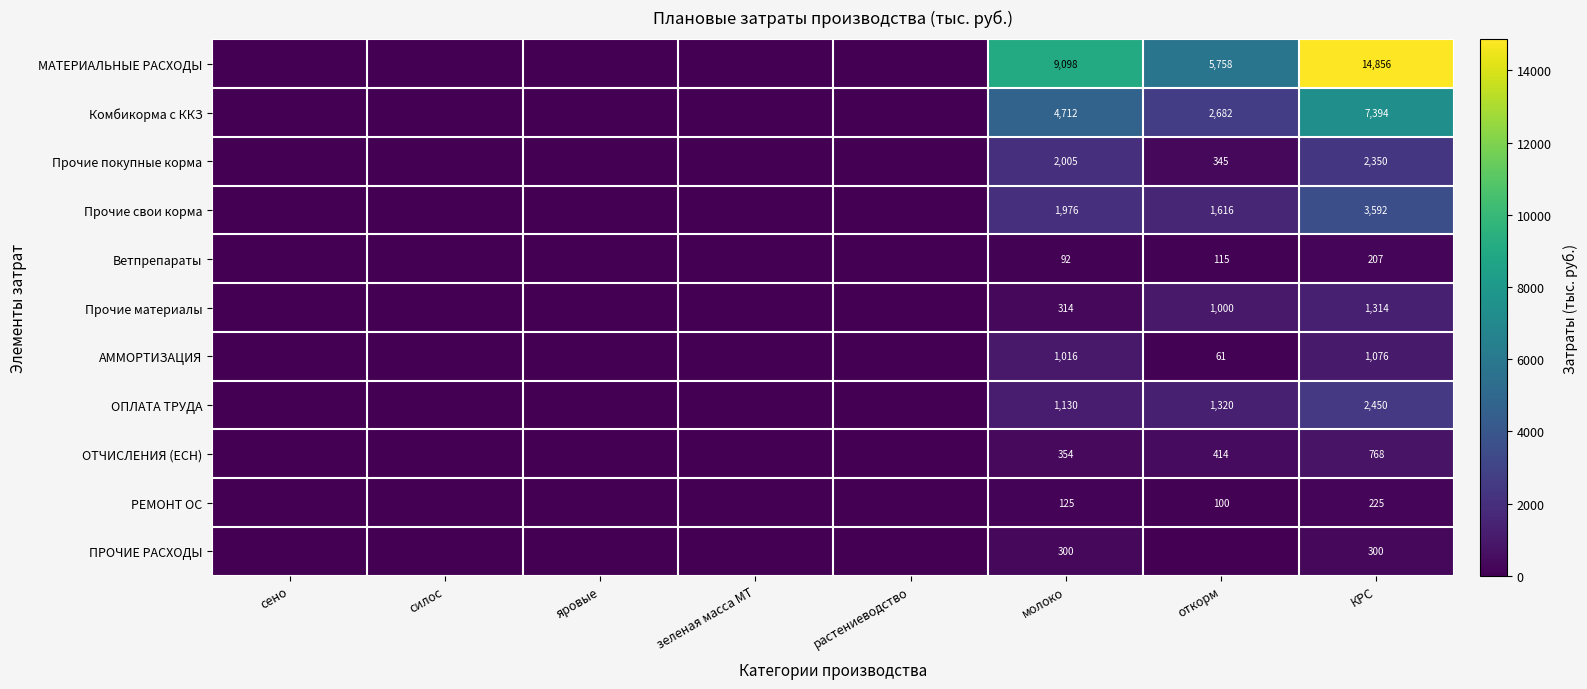

What is the difference between the highest and lowest values at молоко?

9006